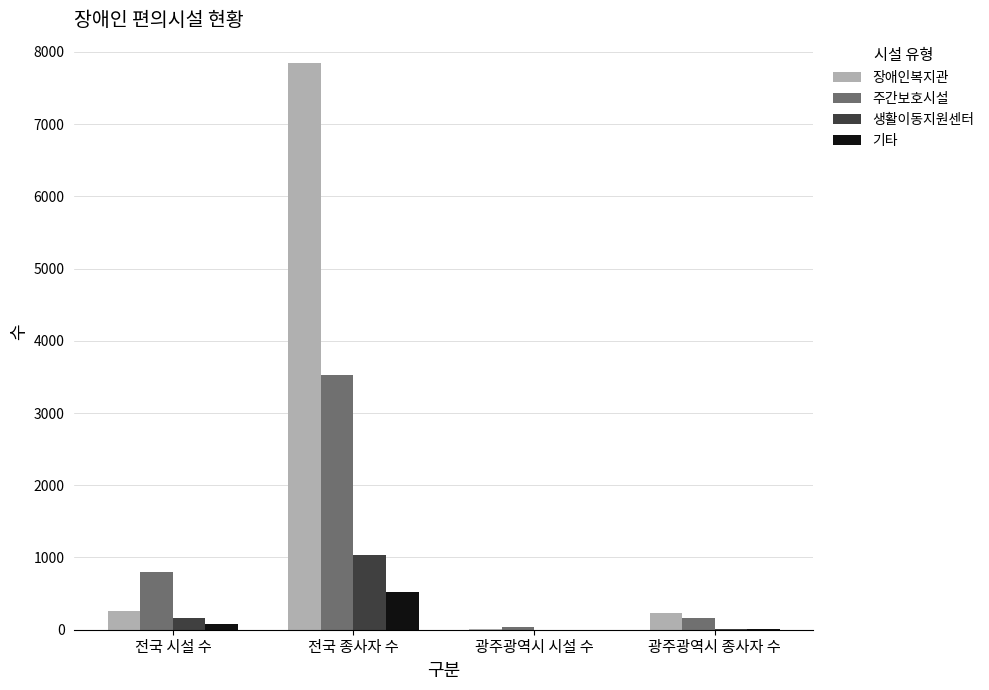

Count the number of categories in the chart.

4